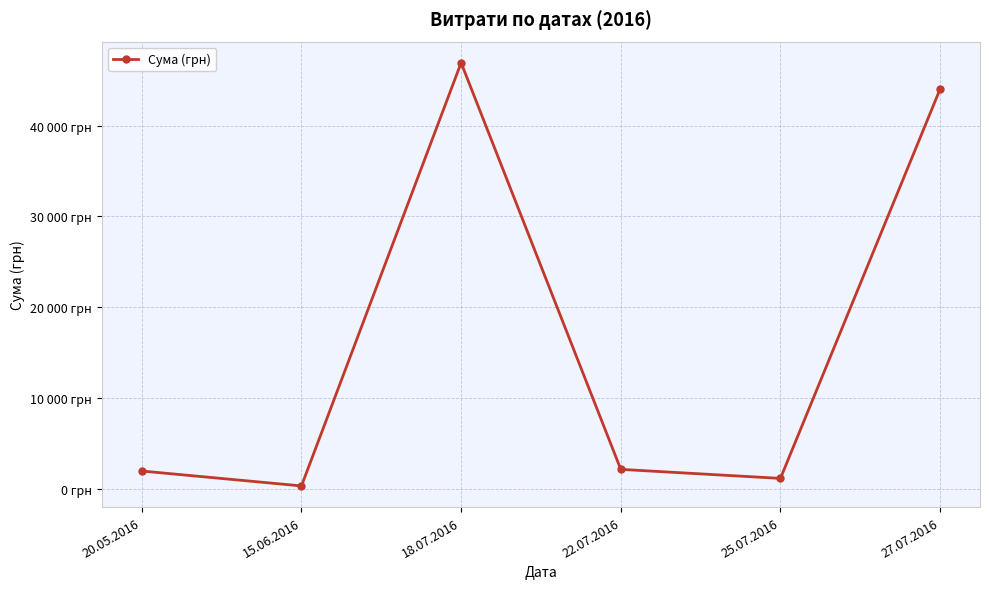

What is the change in value from 20.05.2016 to 18.07.2016?

+44897.0